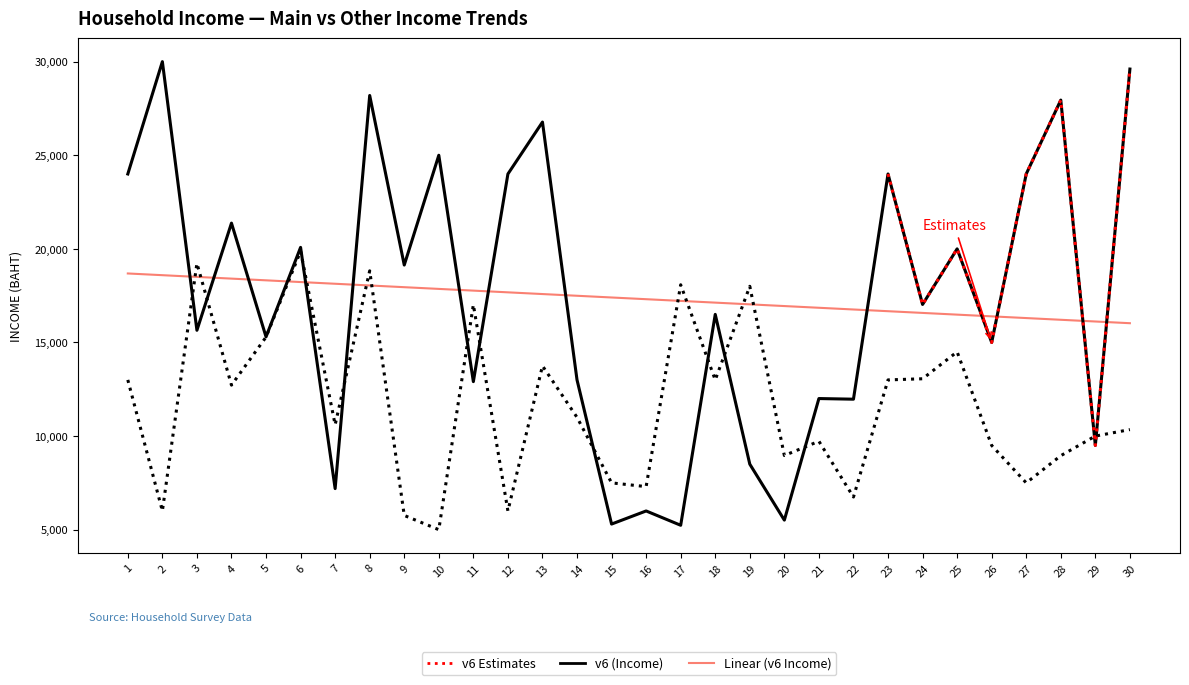

Where is the first local minimum for v7 (Other Income)?

2